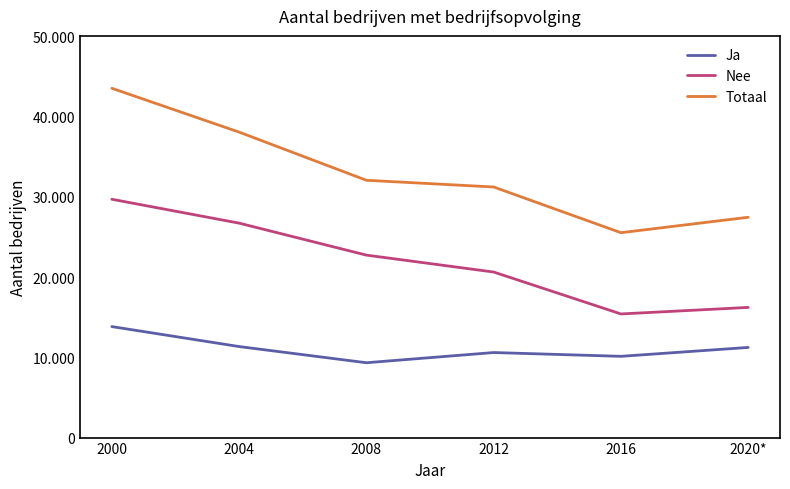

What are all the series names shown in the legend?

Ja, Nee, Totaal